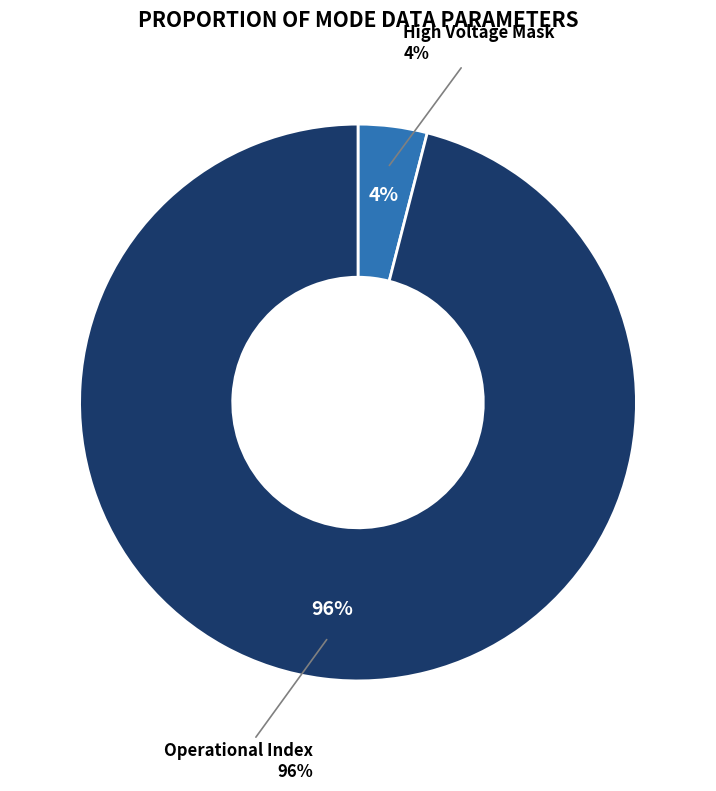

True or false: Shadow Mask accounts for 5% of the total.

False